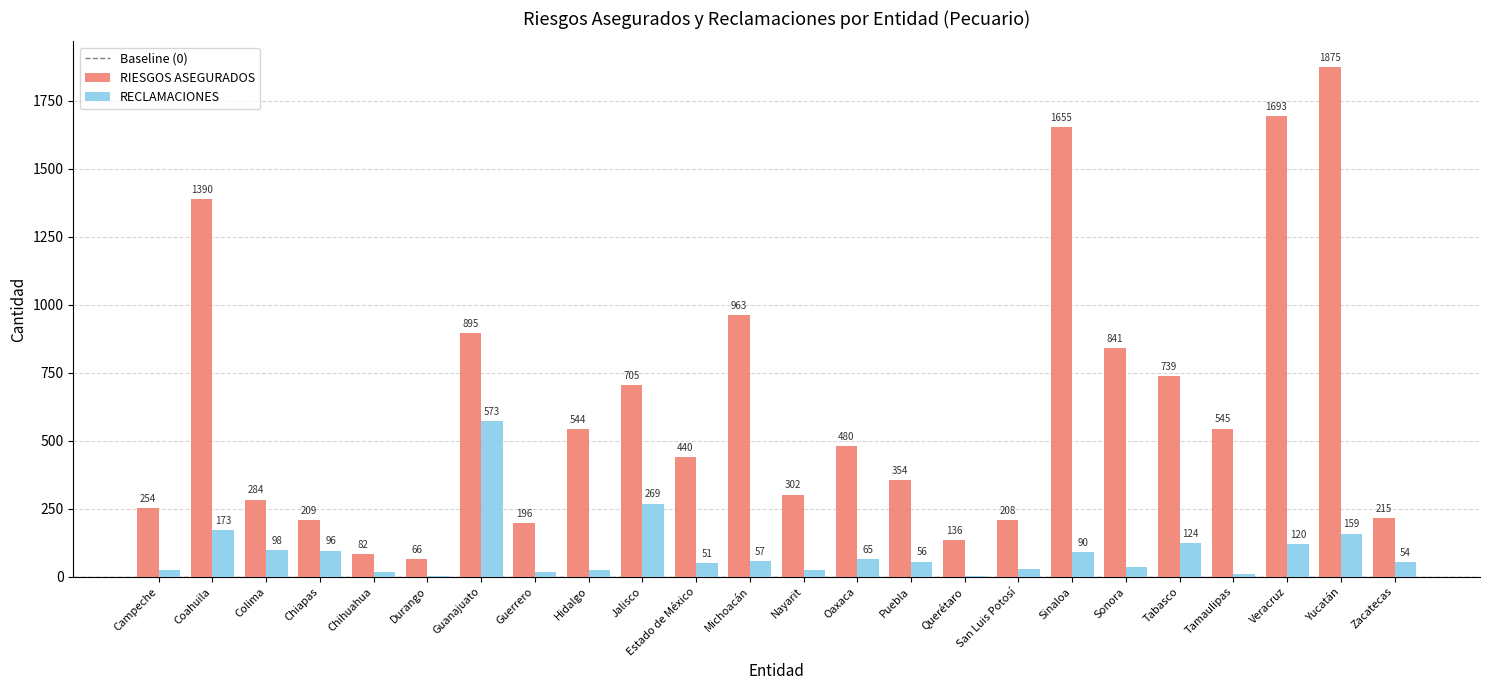

Is it true that RECLAMACIONES equals 37 at Sonora?

True